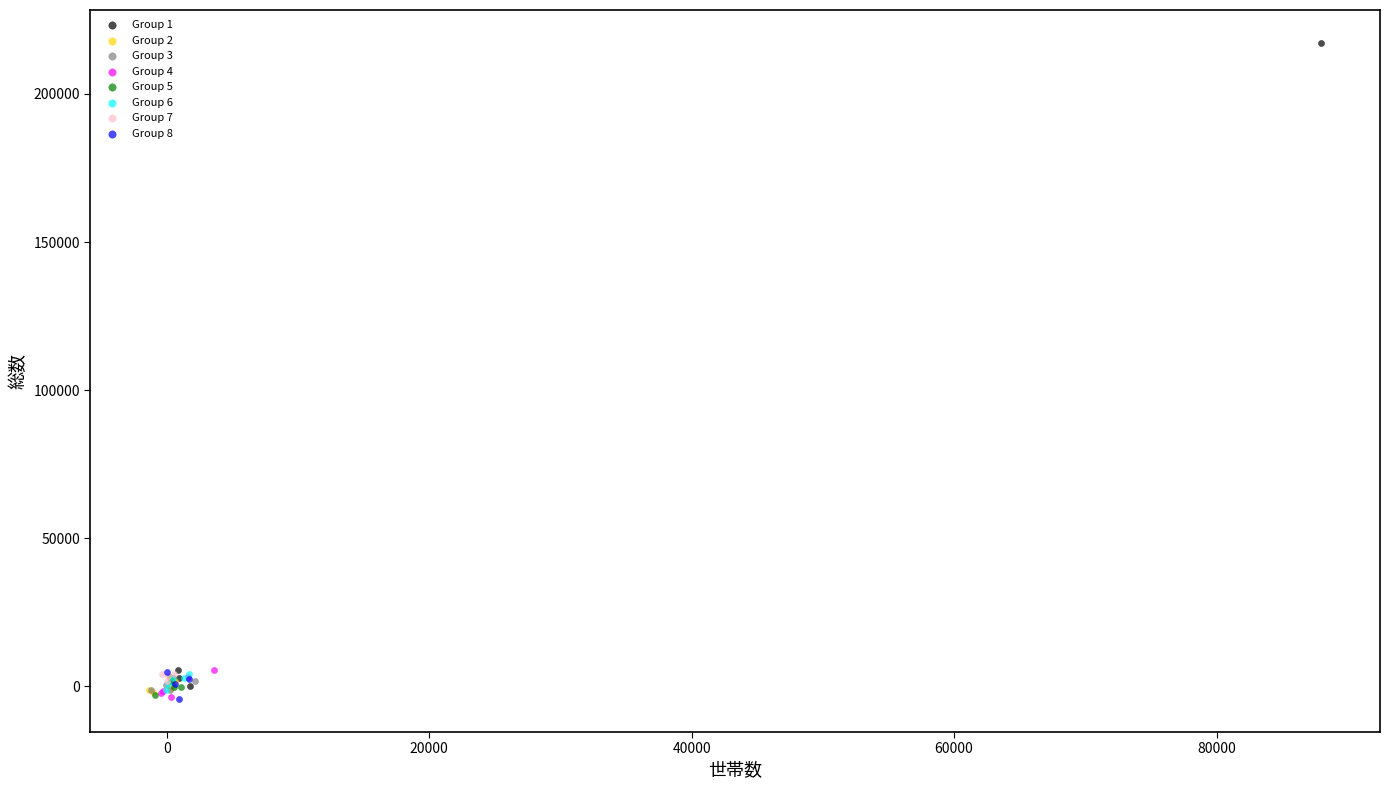

Which series has the largest Y range (max minus min)?

Group 1